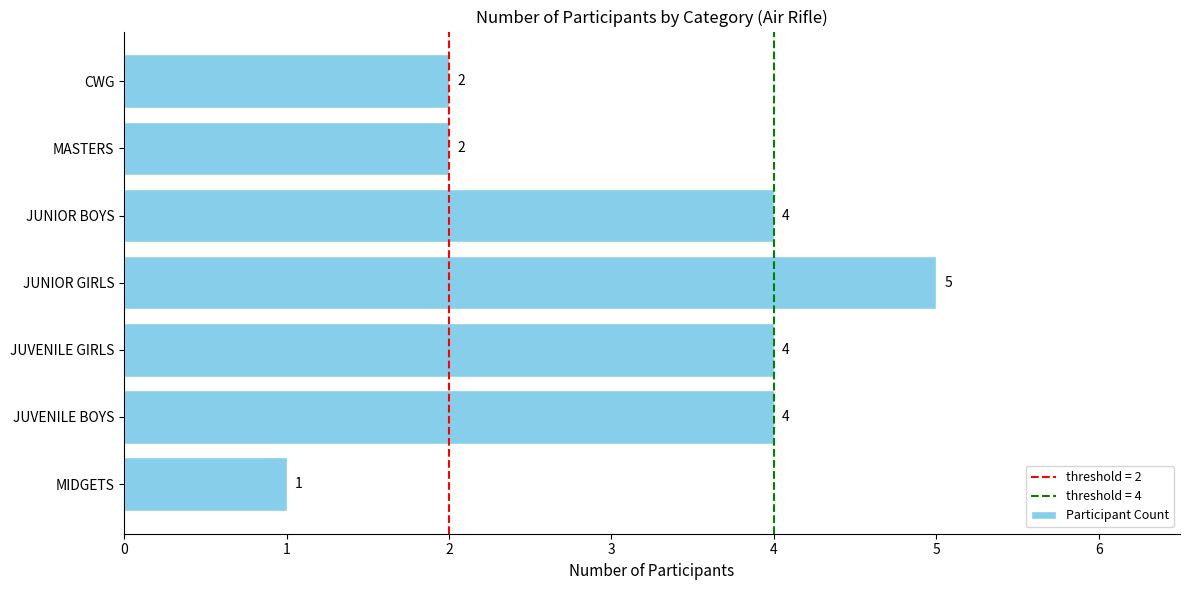

What is the difference between the maximum and minimum values?

4